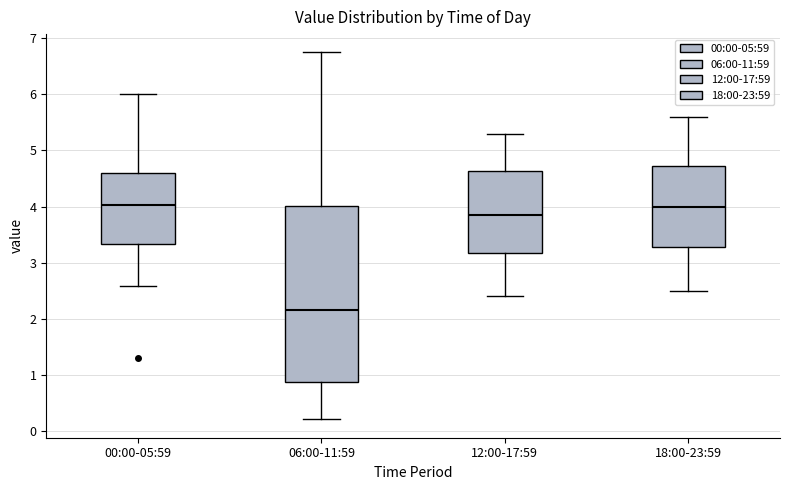

Reading left to right, transcribe this box plot: for each box, give where its median line is, the range the box spans, and where its two whiskers end, as read against the y-axis. The values are not printed on the chart, so give them approximately, as read against the axis.

00:00-05:59: median 4.0, box 3.3 to 4.6, whiskers 2.6 to 6.0
06:00-11:59: median 2.2, box 0.9 to 4.0, whiskers 0.2 to 6.8
12:00-17:59: median 3.9, box 3.2 to 4.6, whiskers 2.4 to 5.3
18:00-23:59: median 4.0, box 3.3 to 4.7, whiskers 2.5 to 5.6